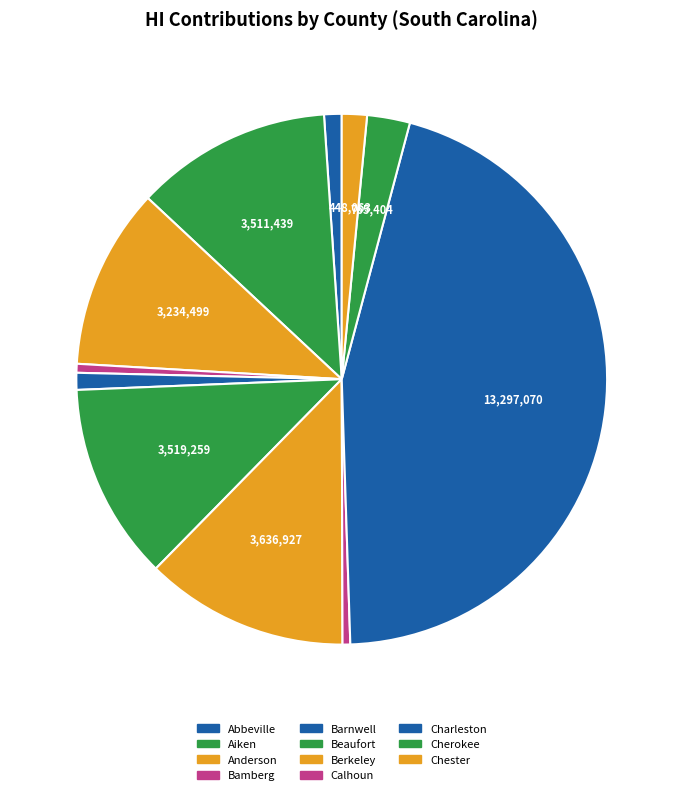

Is Chester the majority of the pie?

No